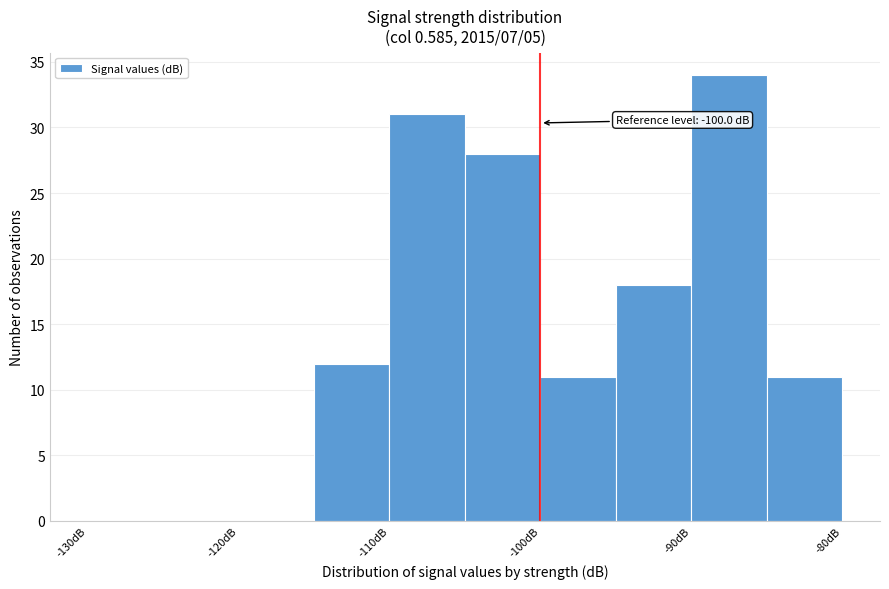

Which range on the x-axis has the tallest bar?

-90 to -85